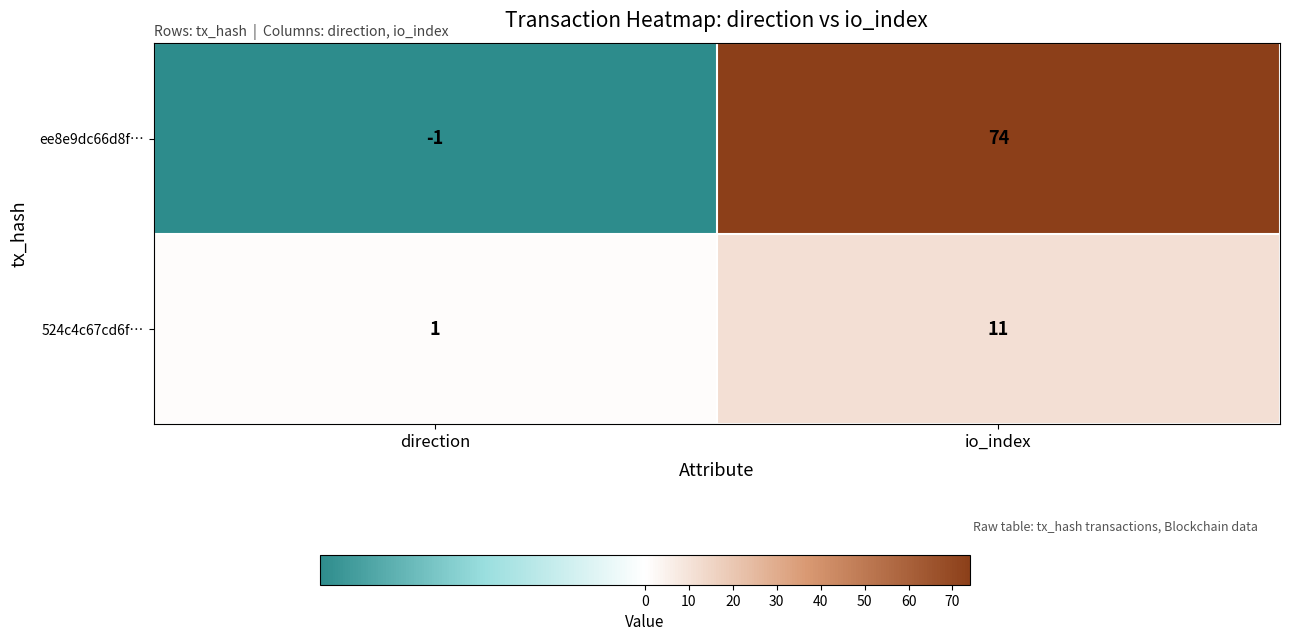

What is the average value of the 524c4c67cd6f… series?

6